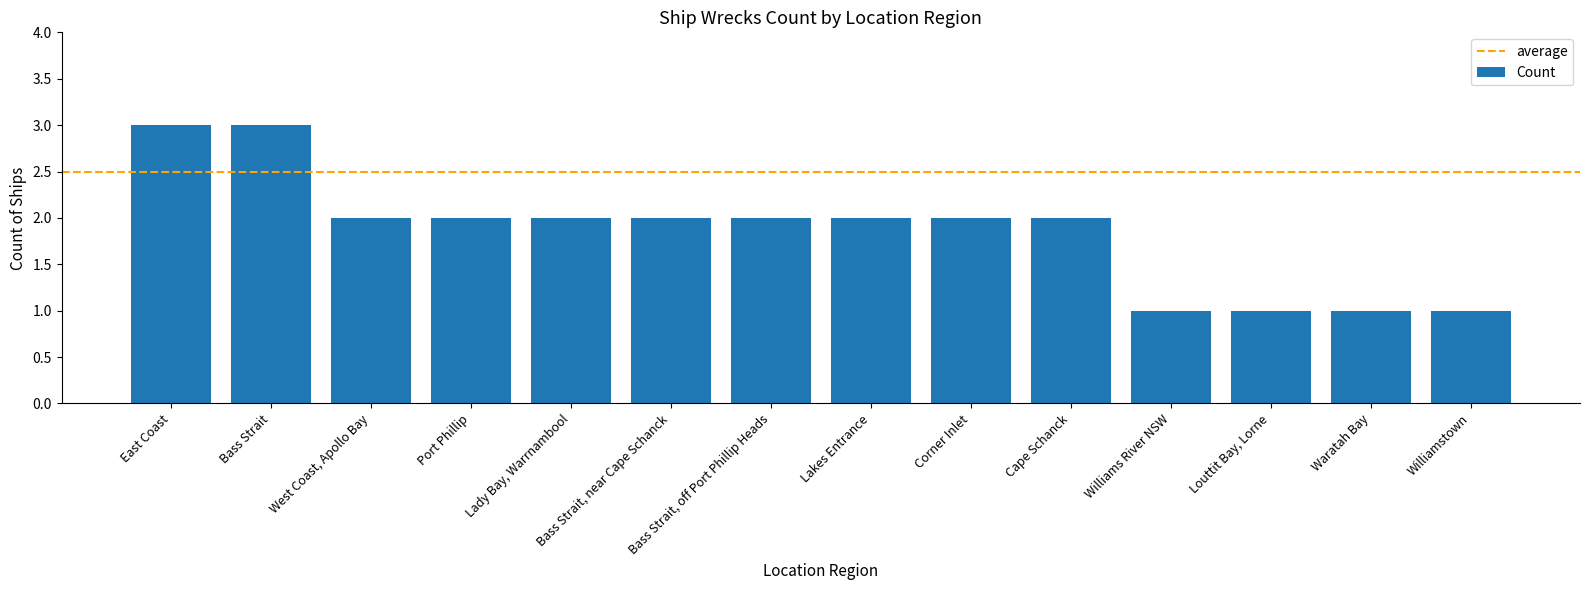

What is the difference between the maximum and minimum values?

2